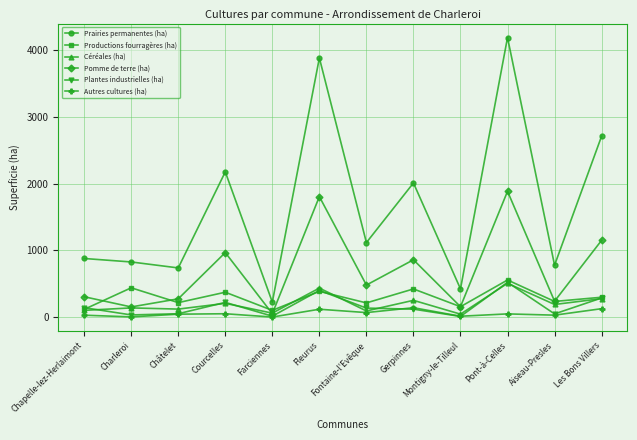

What value does the Céréales (ha) series have at Chapelle-lez-Herlaimont?

100.1